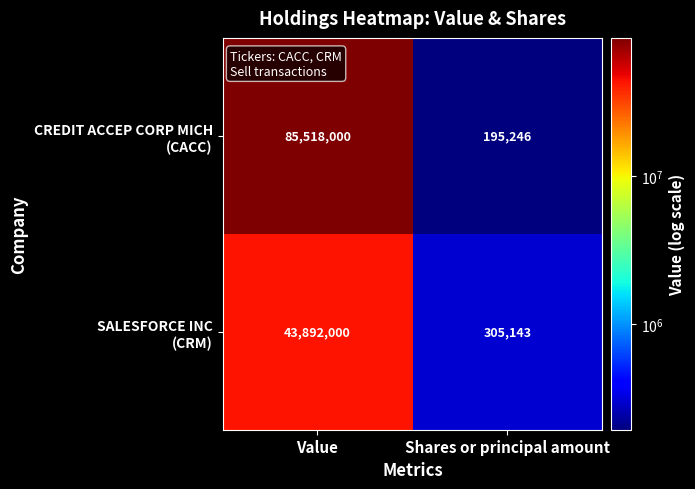

What is the maximum value shown in the chart?

85518000